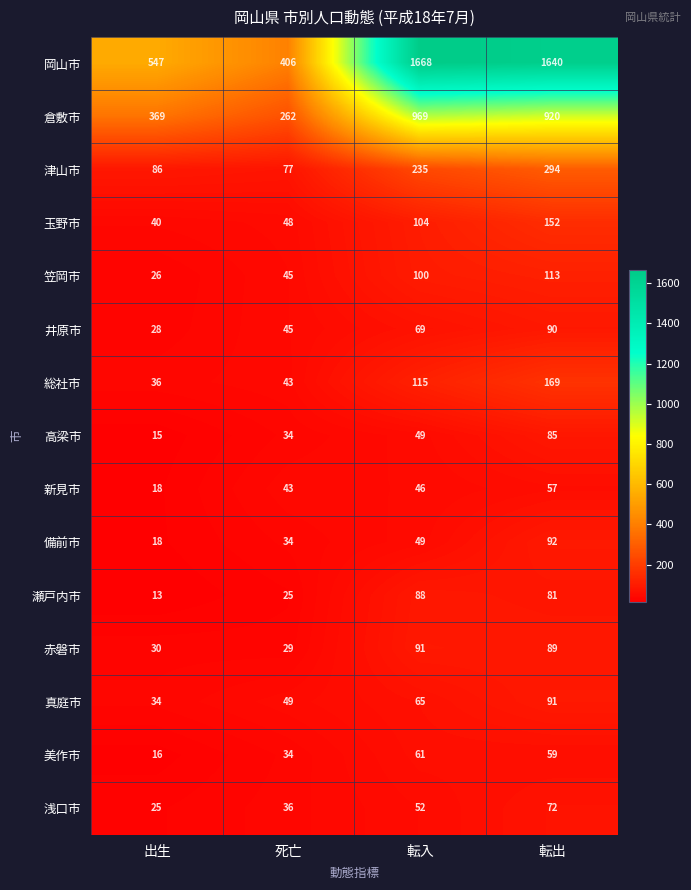

Which category has the highest value across all series?

転入